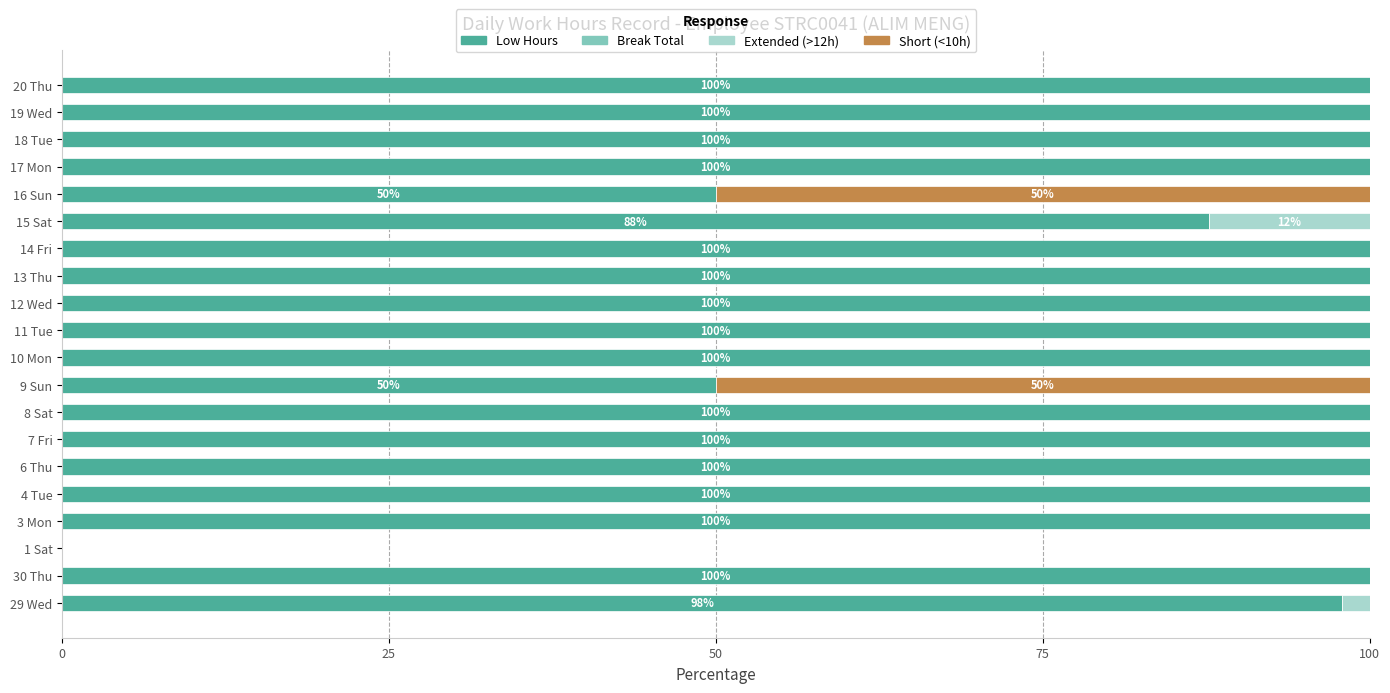

The Low Hours series shows 162.7 at 12 Wed. True or false?

False